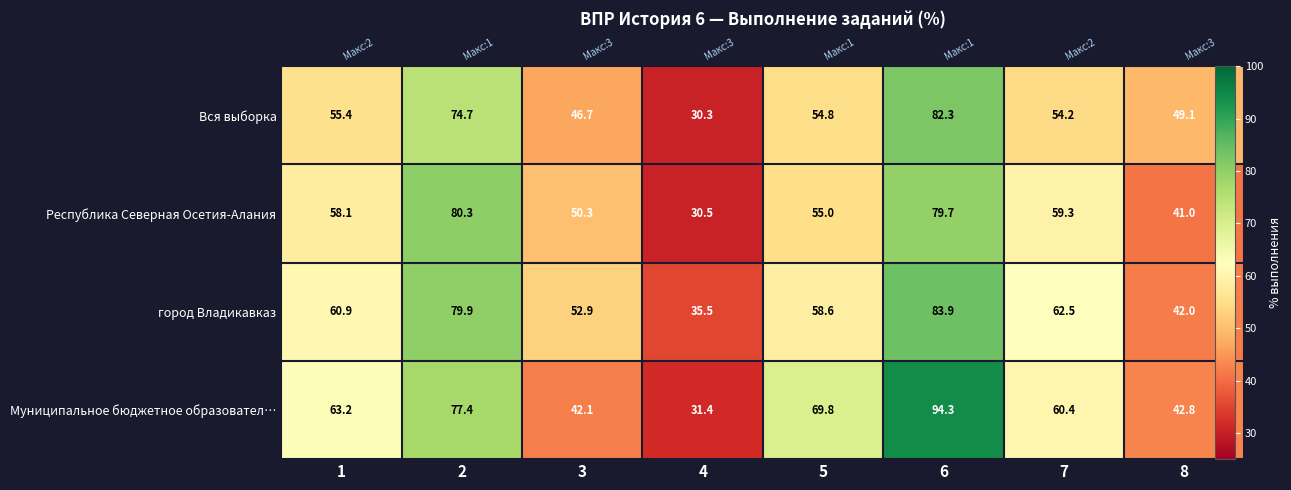

Between 6 and 2, which is larger?

6